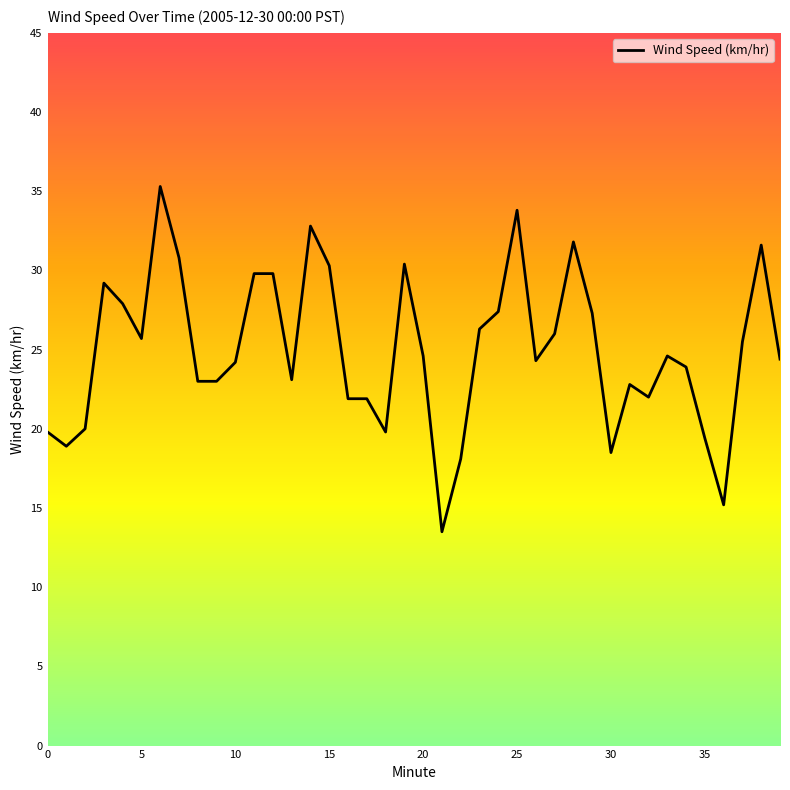

What is the greatest value displayed?

35.3